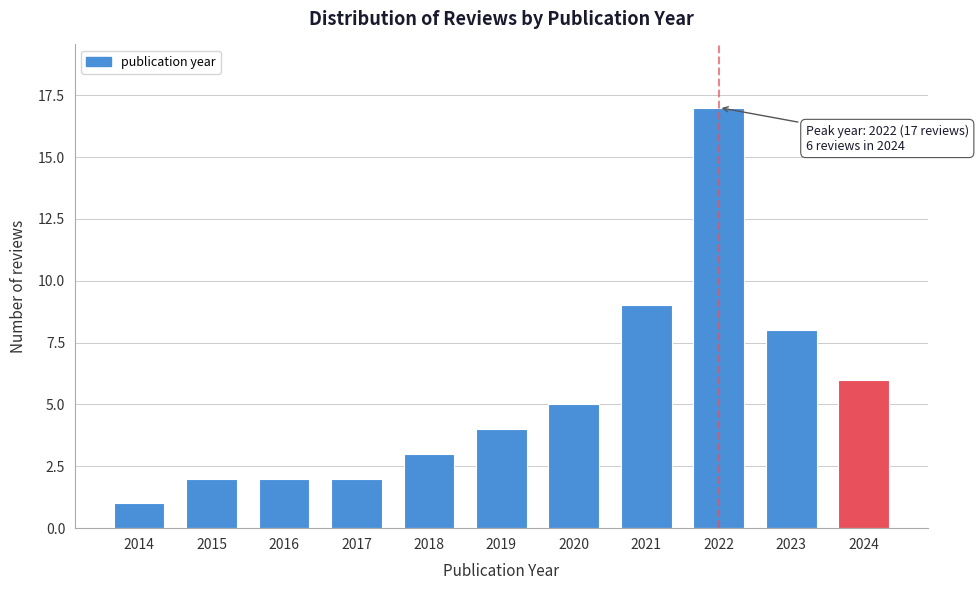

Reading left to right, extract all data points from this chart.

2014=1	2015=2	2016=2	2017=2	2018=3	2019=4	2020=5	2021=9	2022=17	2023=8	2024=6